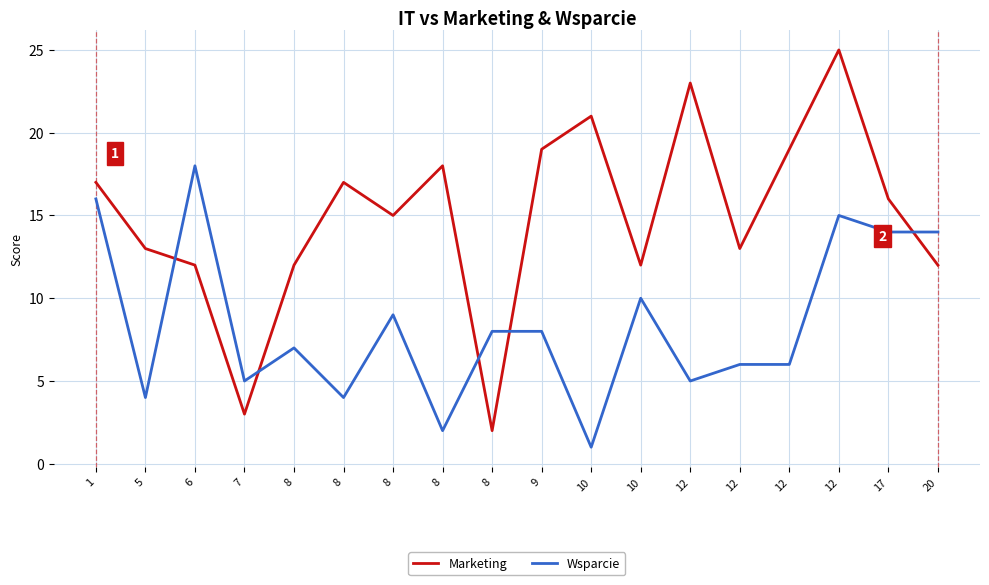

What is the value of the Marketing point at the 11th from the left?

21